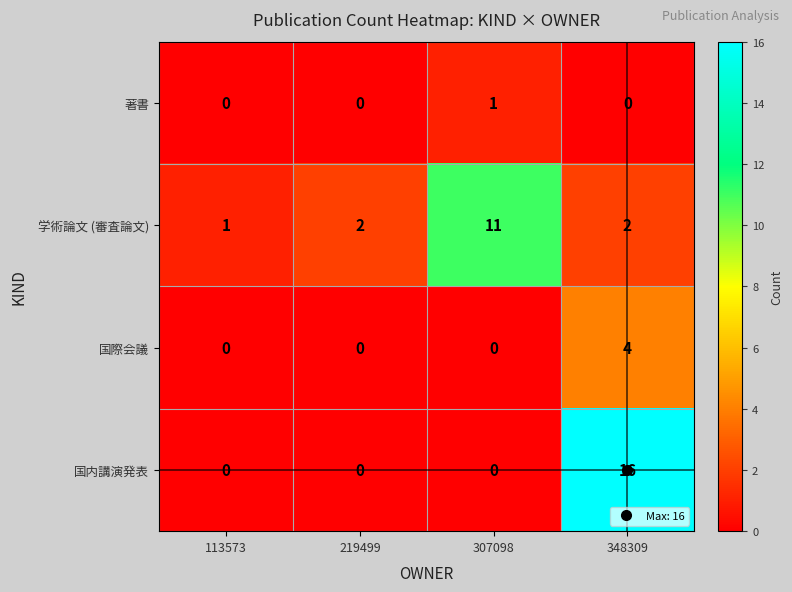

At which category is the sum across all series the highest?

348309